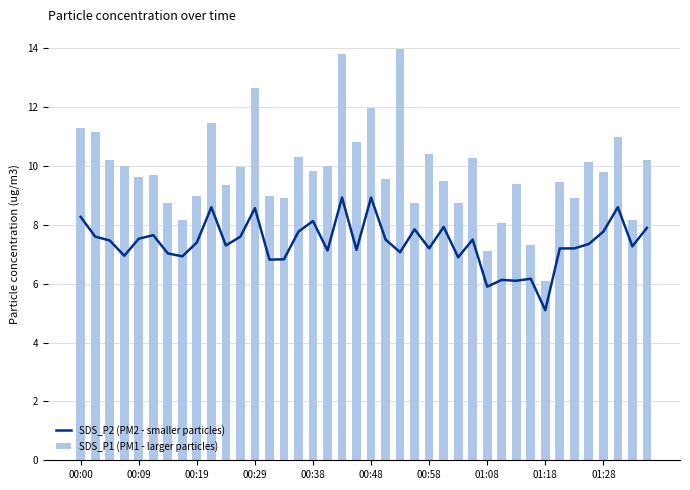

The value of SDS_P1 (PM1 - larger particles) at 00:58 is 10.4. True or false?

True